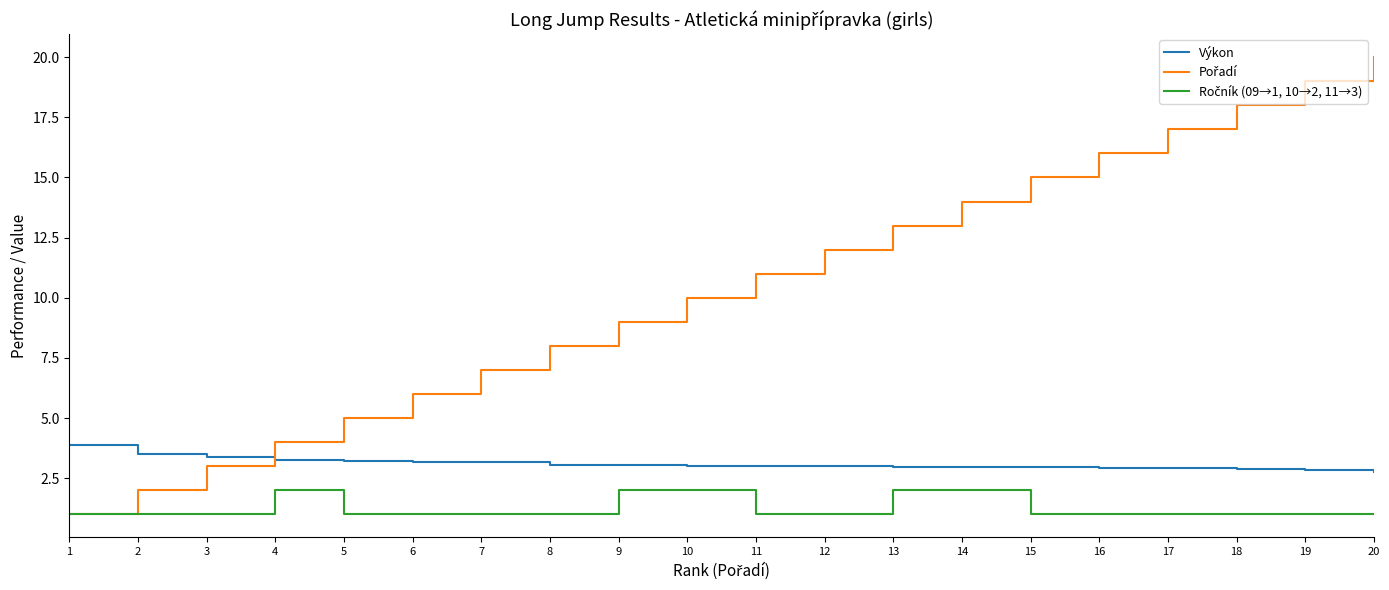

What is the maximum value for Výkon?

3.9